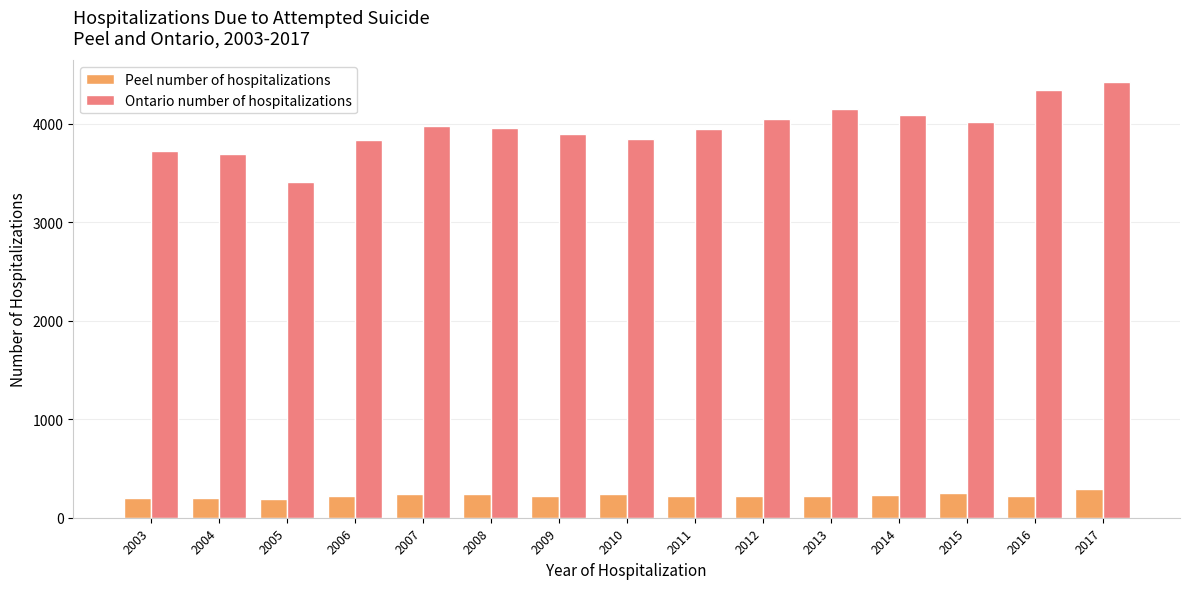

The Peel number of hospitalizations series shows 296 at 2017. True or false?

True